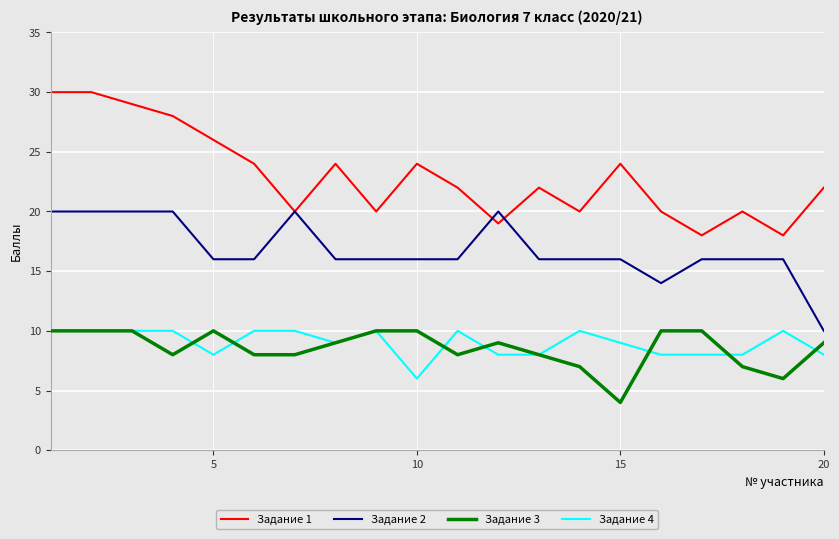

What are all the series names shown in the legend?

Задание 1, Задание 2, Задание 3, Задание 4